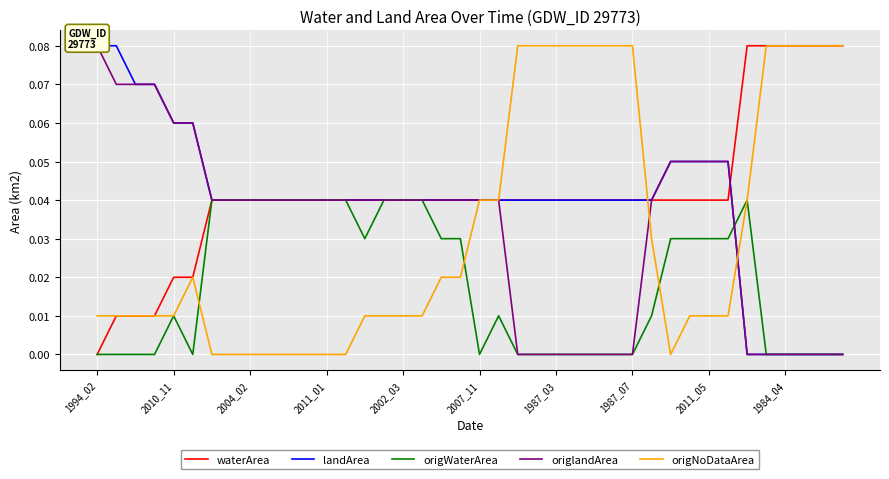

What position from the left is 13?

14